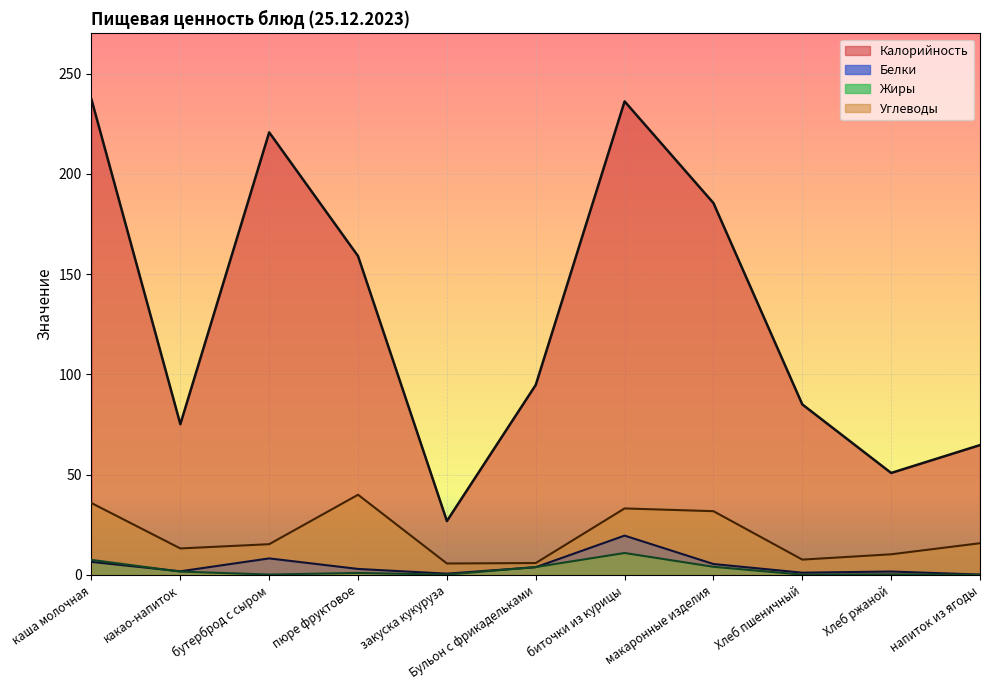

Which series has the largest total across all categories?

Калорийность